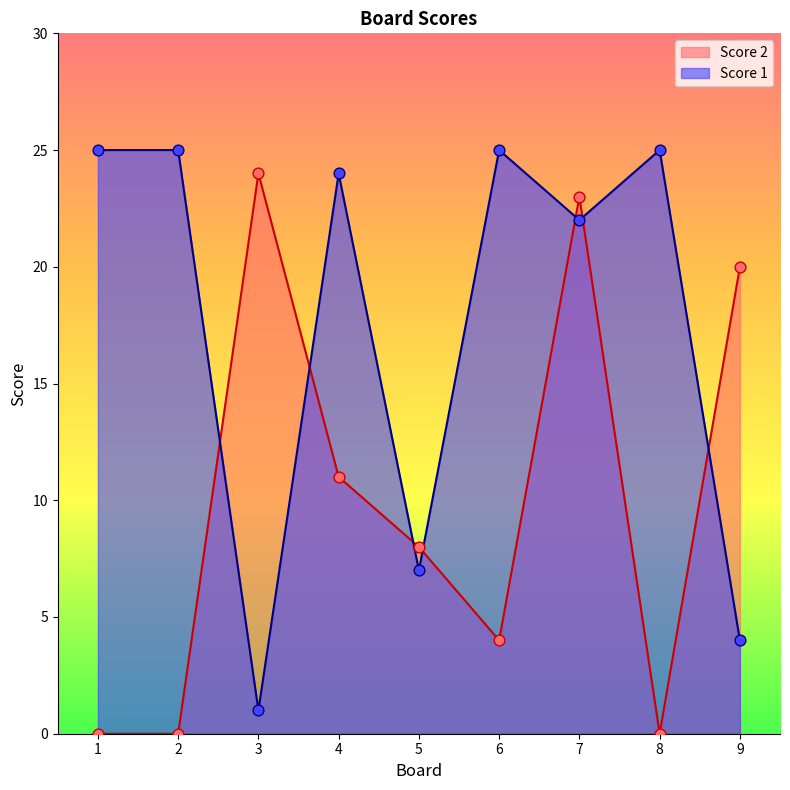

Which series reaches the maximum Y coordinate?

Score 1